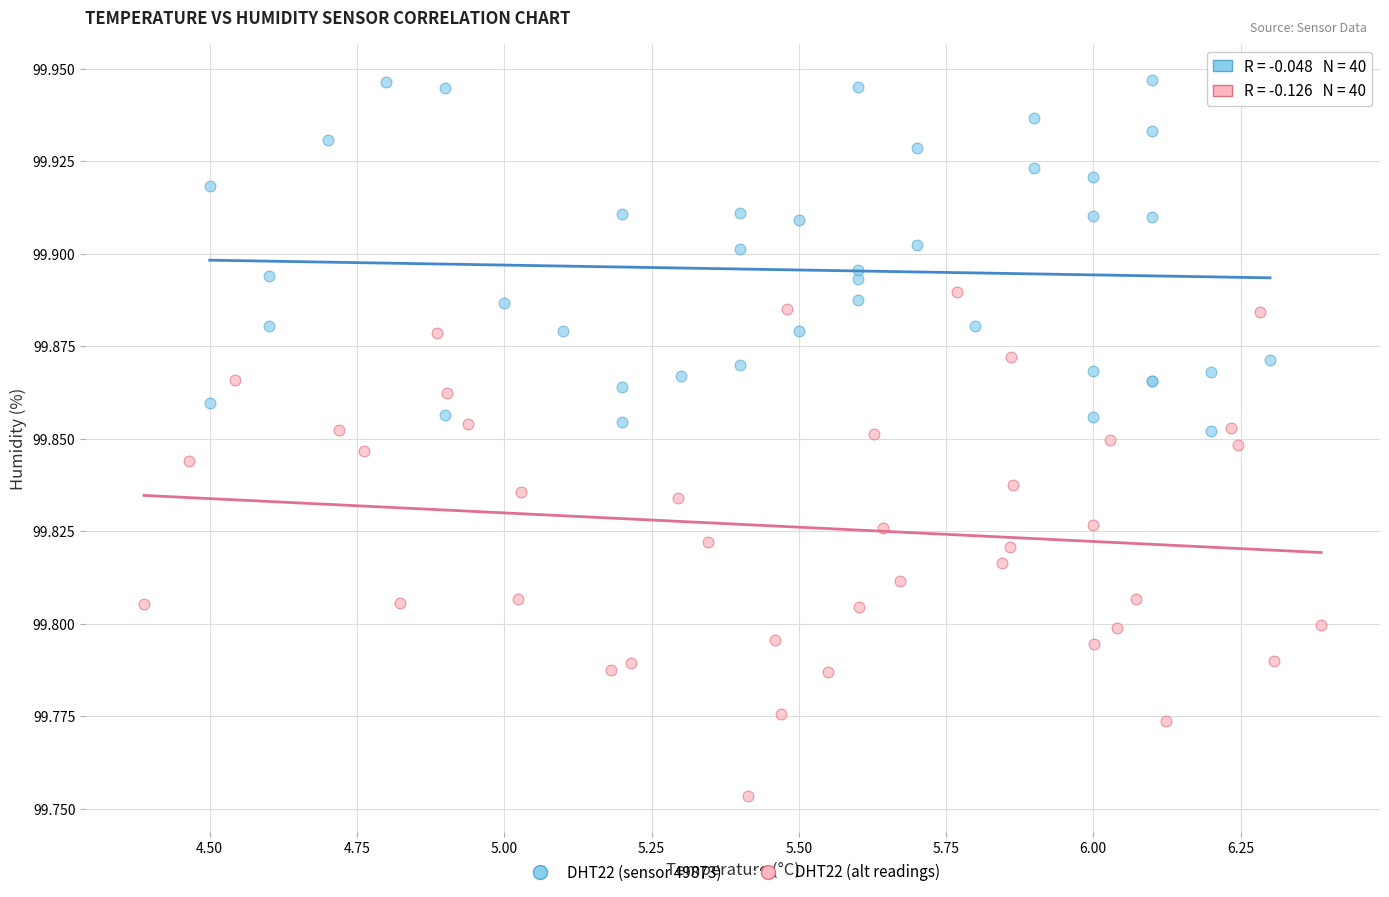

Which series reaches the maximum Y coordinate?

DHT22 (sensor 49873)